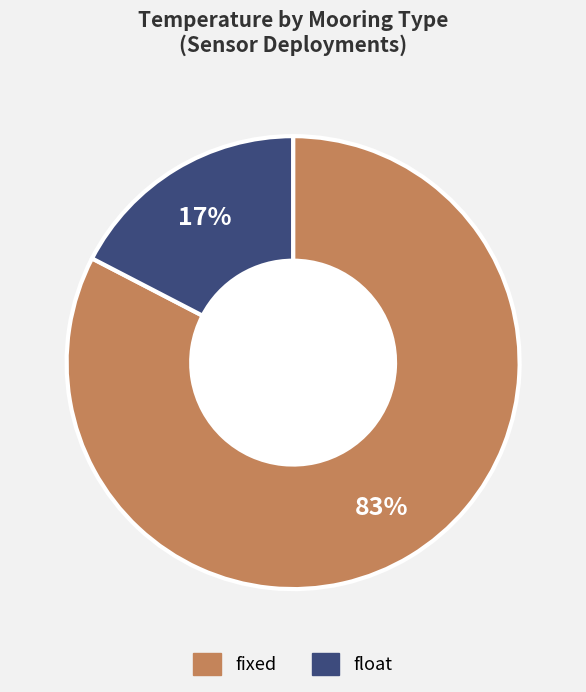

How many segments does this pie chart have?

2